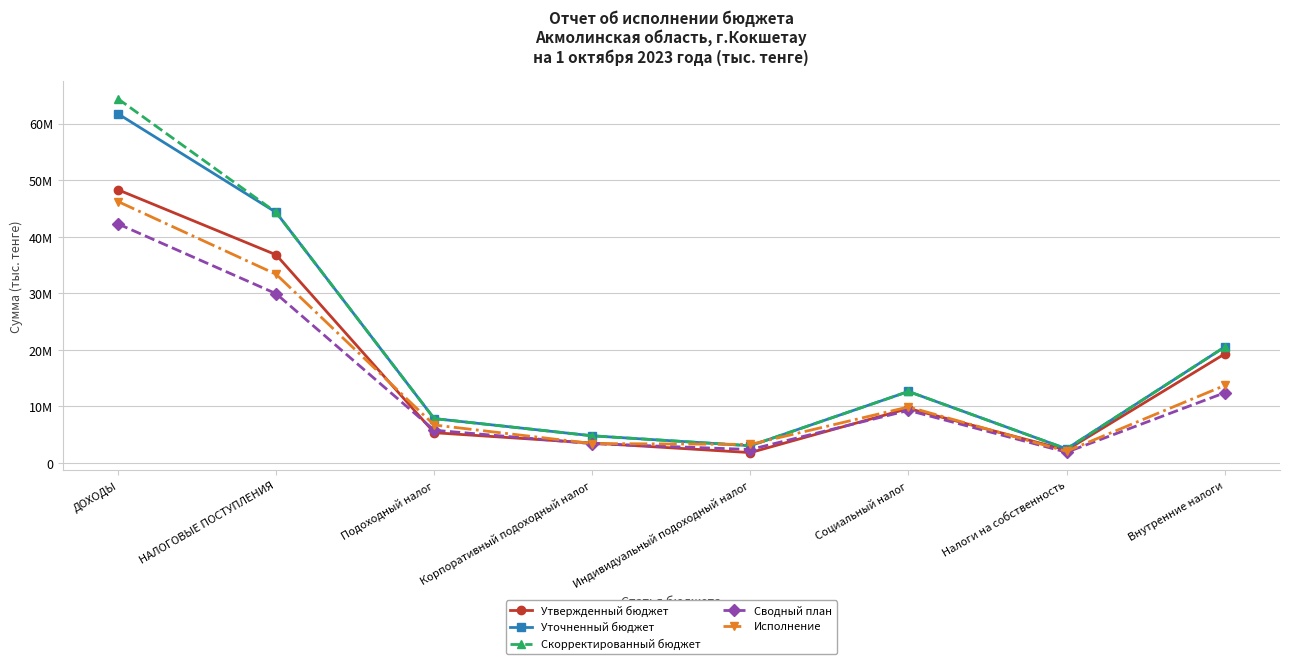

What is the difference between the maximum and second lowest values in the Сводный план series?

39913264.0